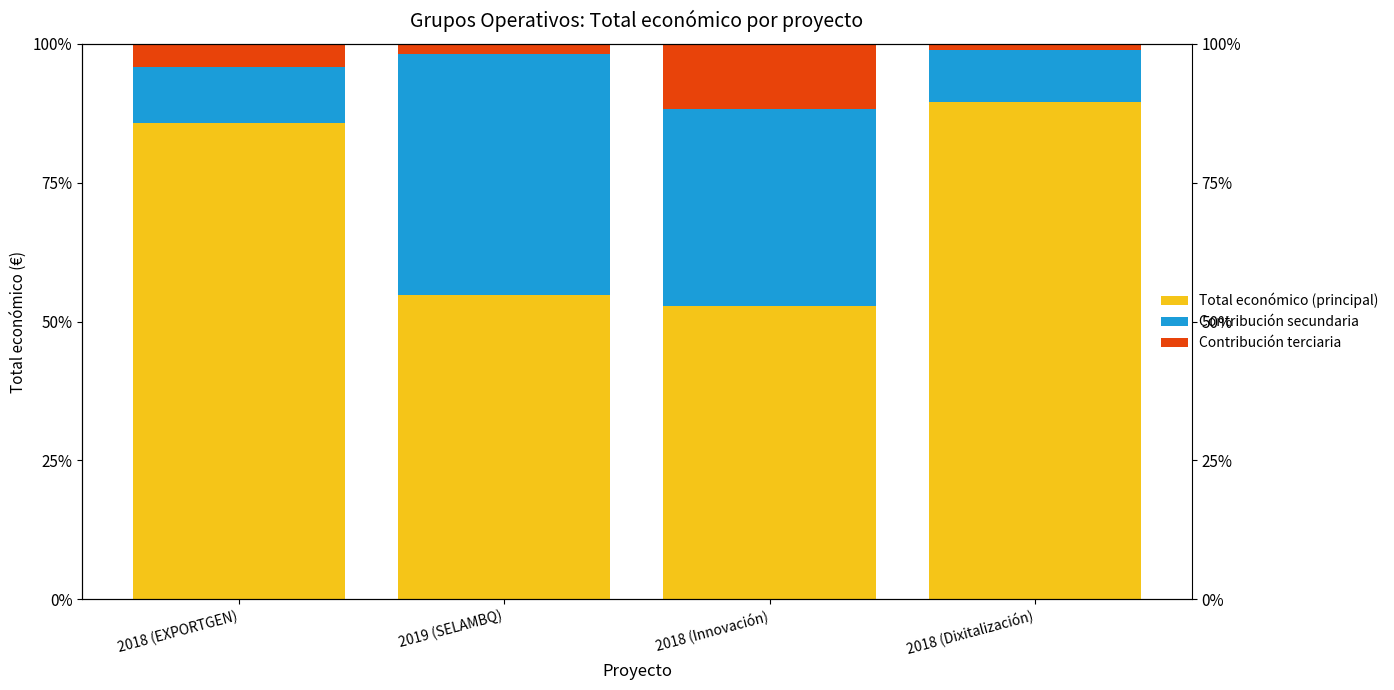

What value does the Total económico (principal) series have at 2018 (EXPORTGEN)?

85.7